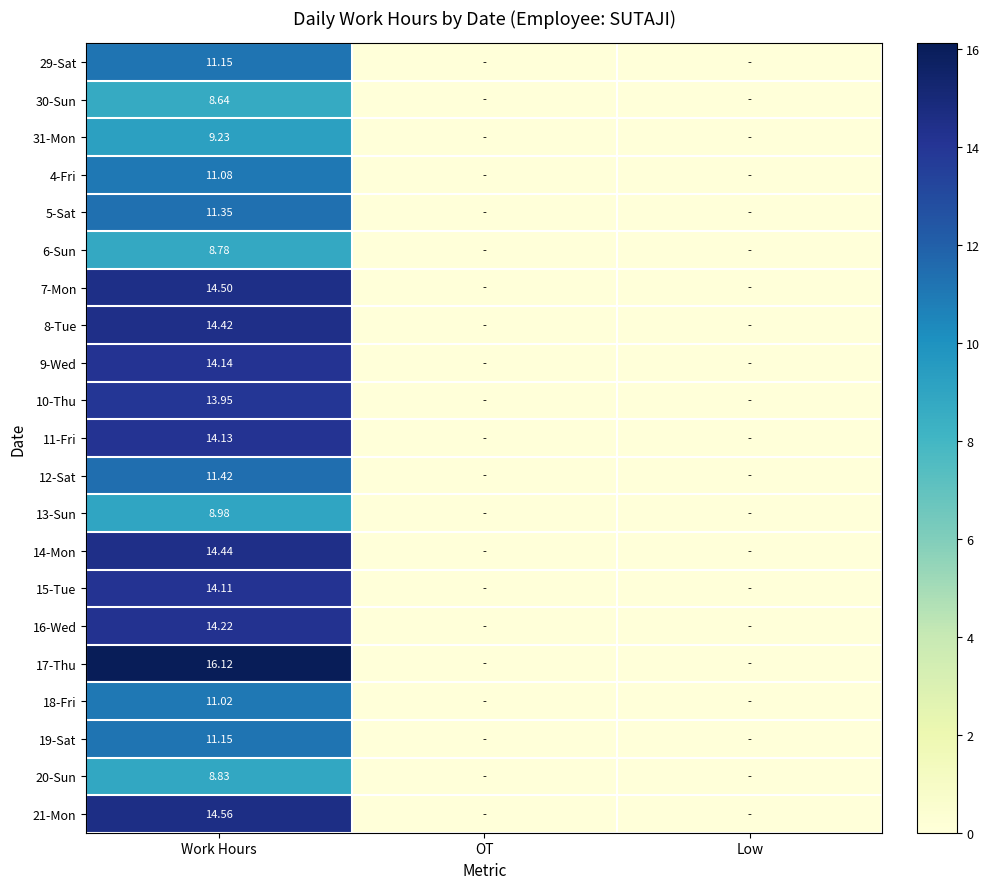

What is the average value of the 29-Sat series?

3.7